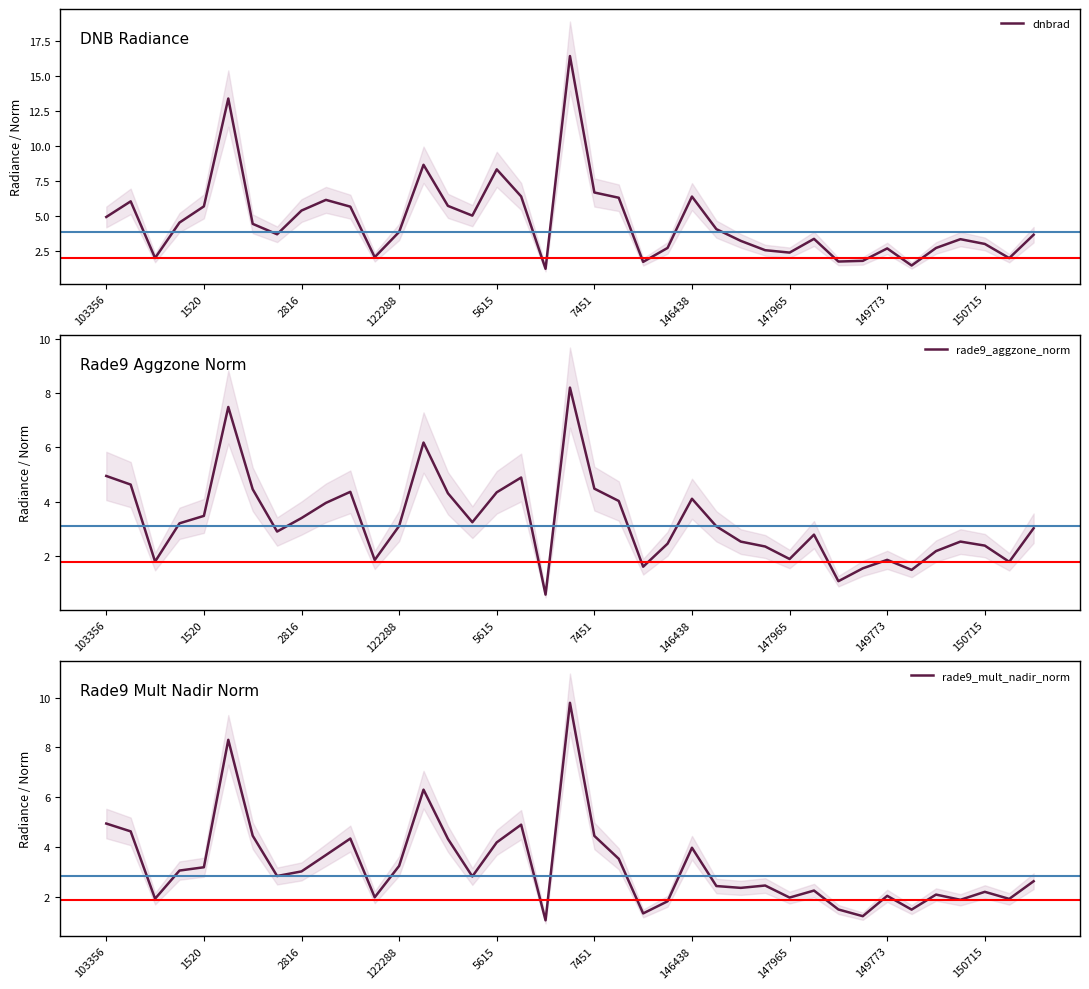

How many categories are shown in the chart?

39